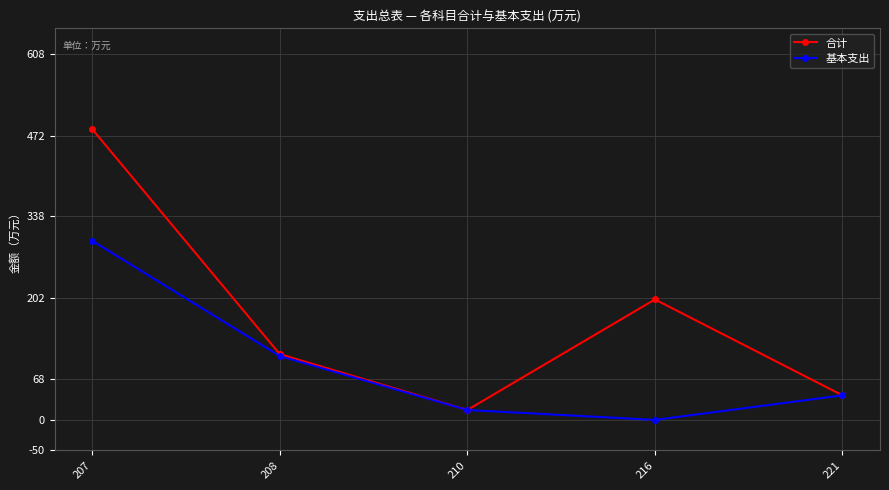

Reading left to right, what are all the values shown in this chart?

合计: 207=482.7	208=109.2	210=16.5	216=200.0	221=40.8
基本支出: 207=297.3	208=106.0	210=16.5	216=0.0	221=40.8